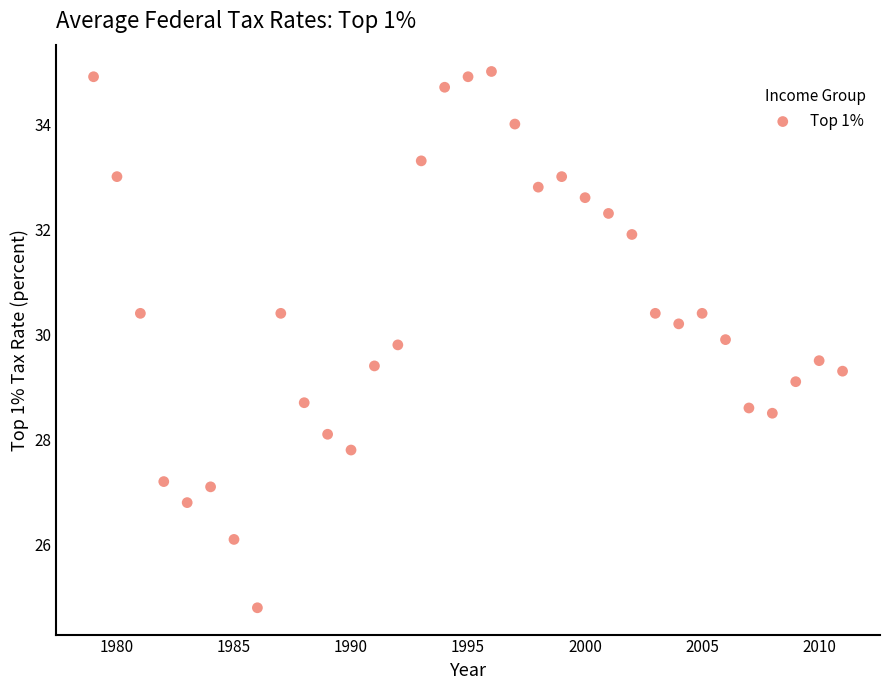

What is the range of X values (max minus min)?

32.0